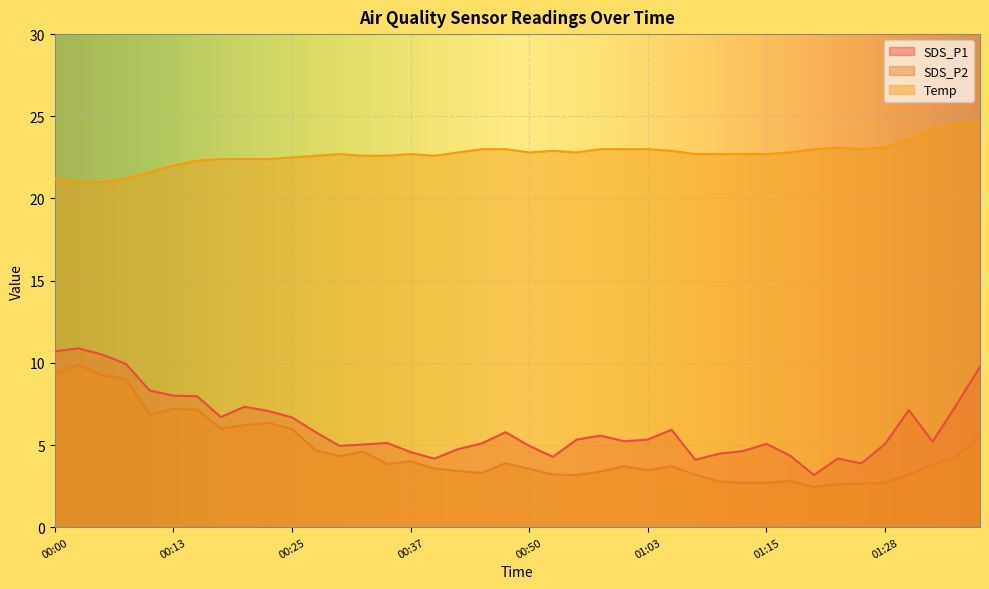

In SDS_P2, how many points are lower than both neighbors (excluding endpoints)?

8